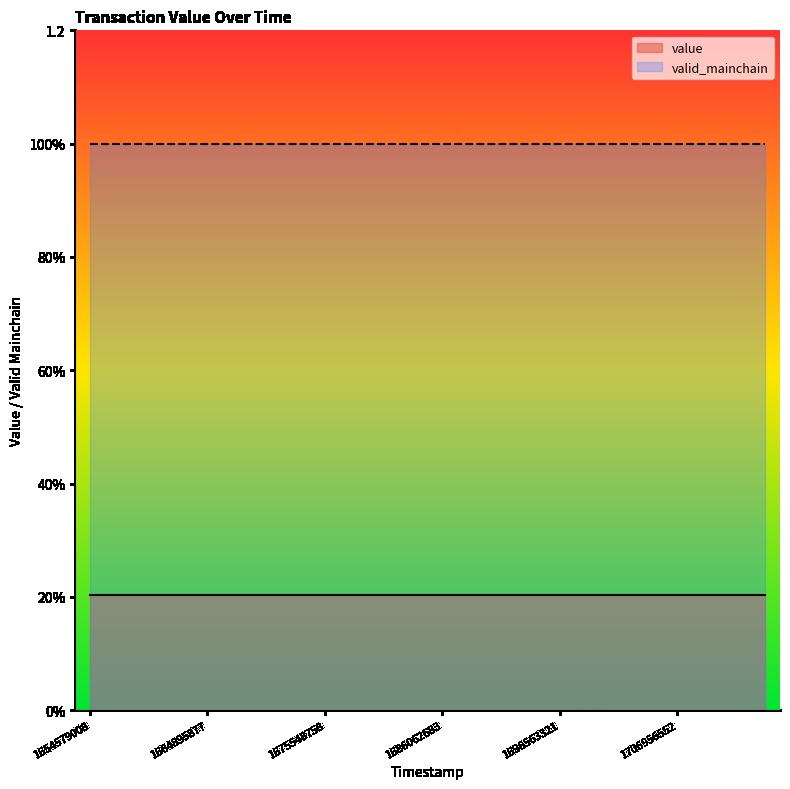

The value series shows 0.2 at 1662278726. True or false?

True